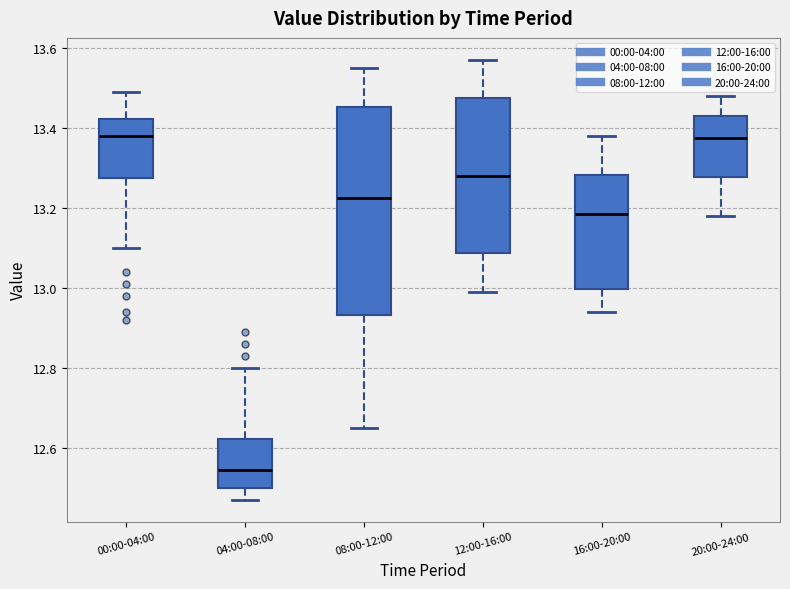

Reading left to right, read every box against the y-axis: the position of its median line, the range the box covers, and the ends of its whiskers. The values are not printed on the chart, so give them approximately, as read against the axis.

00:00-04:00: median 13.38, box 13.28 to 13.42, whiskers 13.10 to 13.50
04:00-08:00: median 12.54, box 12.50 to 12.62, whiskers 12.48 to 12.80
08:00-12:00: median 13.22, box 12.94 to 13.46, whiskers 12.66 to 13.56
12:00-16:00: median 13.28, box 13.08 to 13.48, whiskers 13.00 to 13.58
16:00-20:00: median 13.18, box 13.00 to 13.28, whiskers 12.94 to 13.38
20:00-24:00: median 13.38, box 13.28 to 13.44, whiskers 13.18 to 13.48